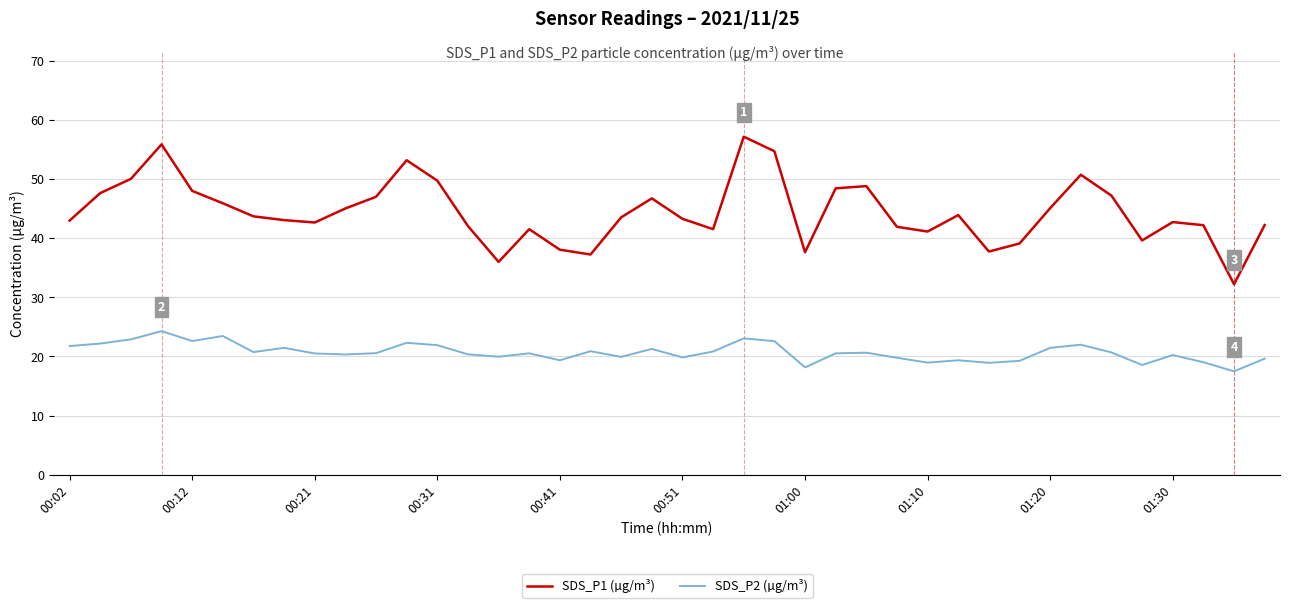

How many lines are shown in the chart?

2